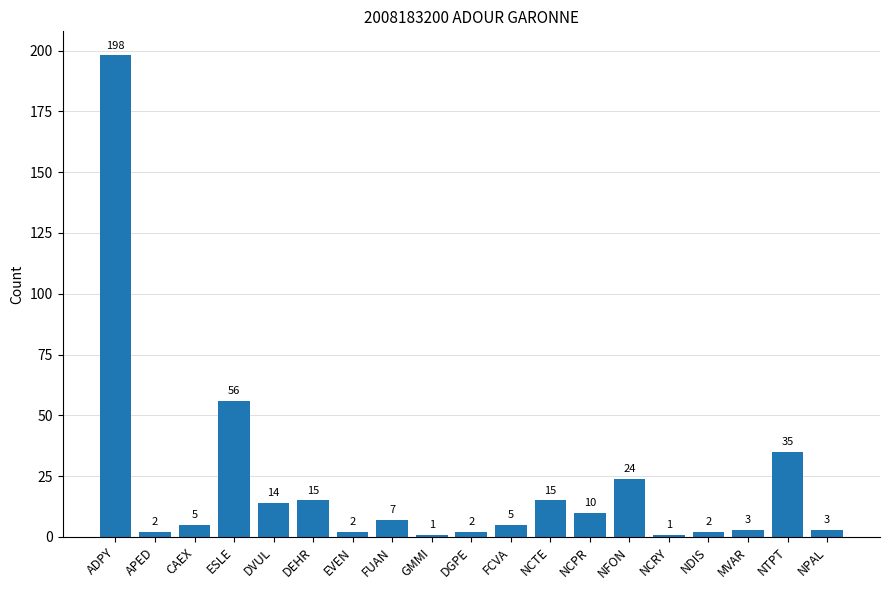

What is the difference between the second highest and second lowest values?

55